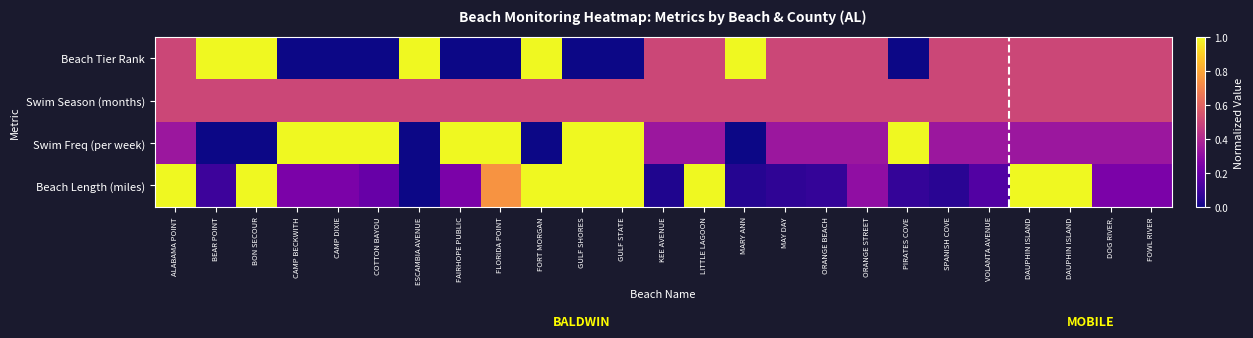

At which category does the chart reach its minimum across all series?

CAMP BECKWITH